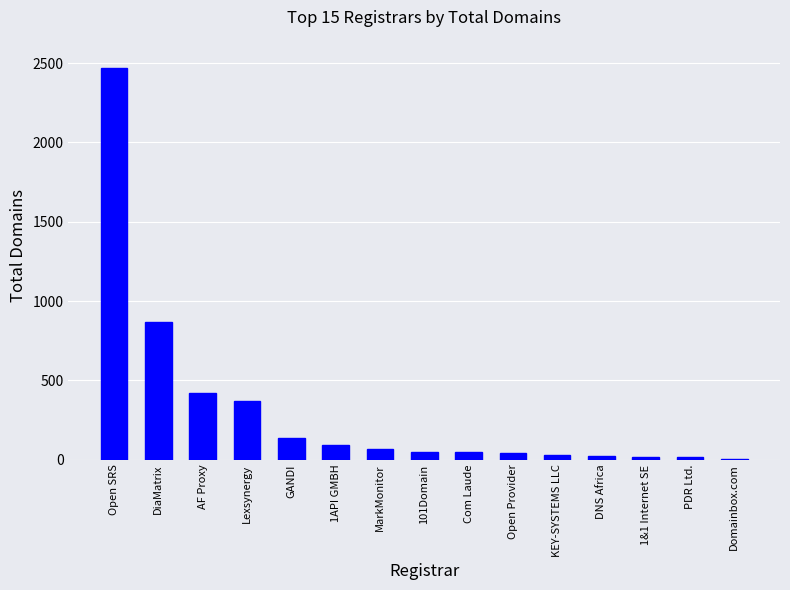

Are the bars grouped side by side (vs. stacked)?

No